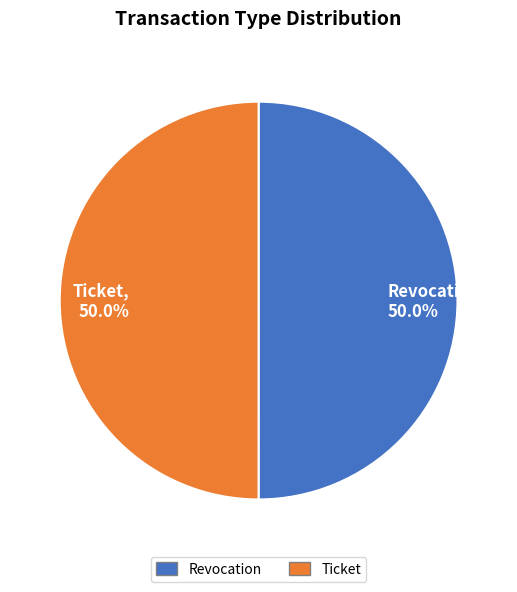

The Revocation slice represents 35% of the pie. True or false?

False